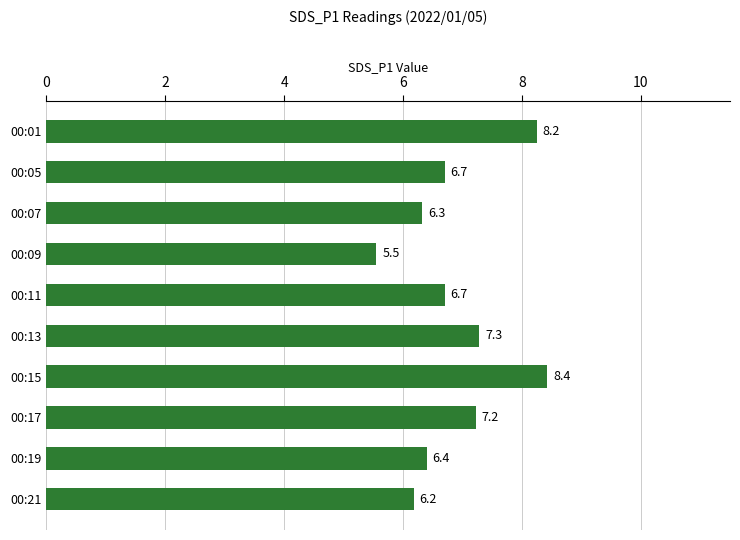

Is it true that the value at 00:19 is 2.6?

False